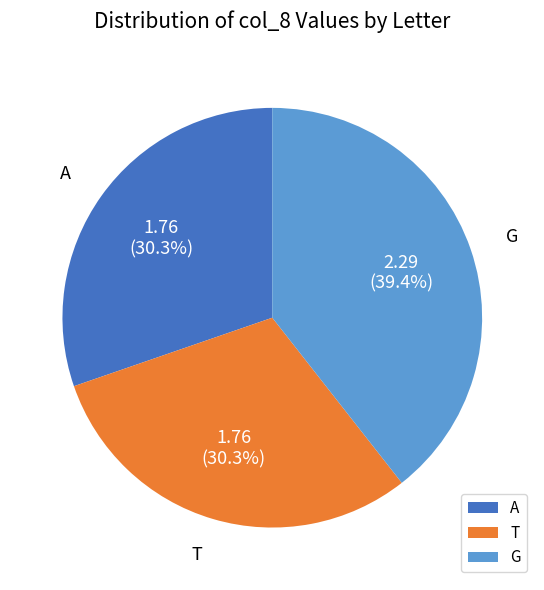

Is there any slice that represents more than half of the pie?

No